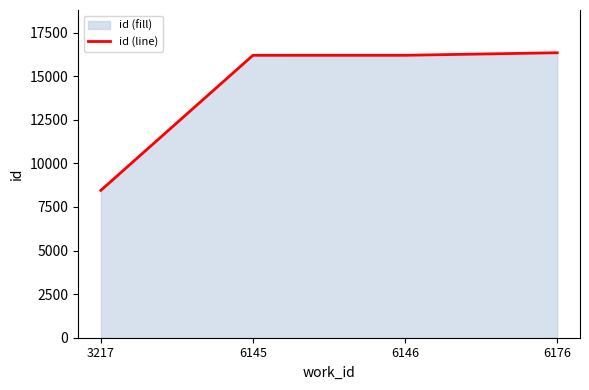

How many values are below 16203?

2